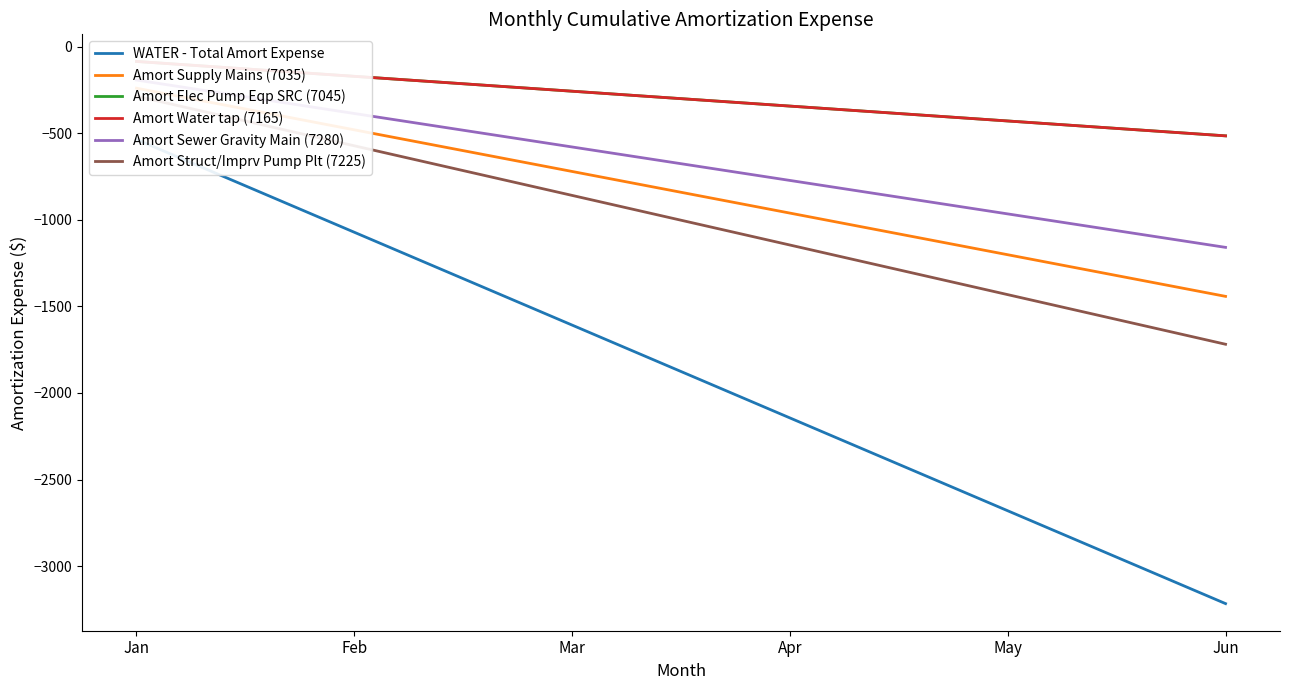

What is the sum of all Amort Supply Mains (7035) values?

-5048.6